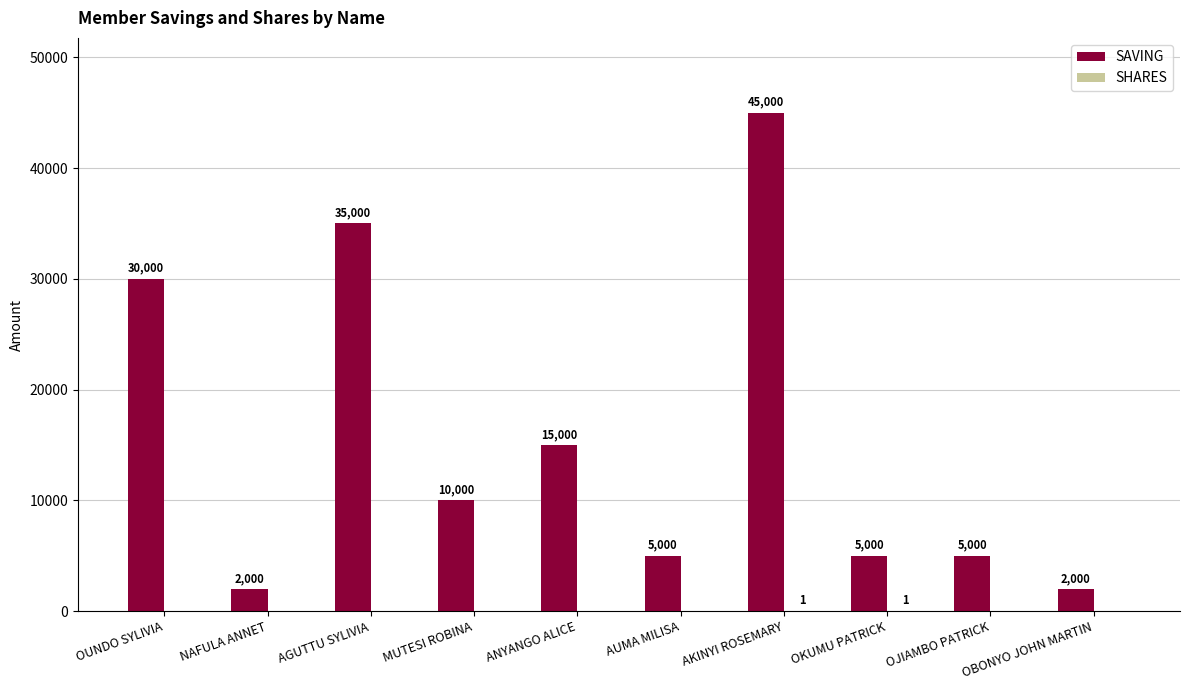

What is the total value across all series at MUTESI ROBINA?

10000